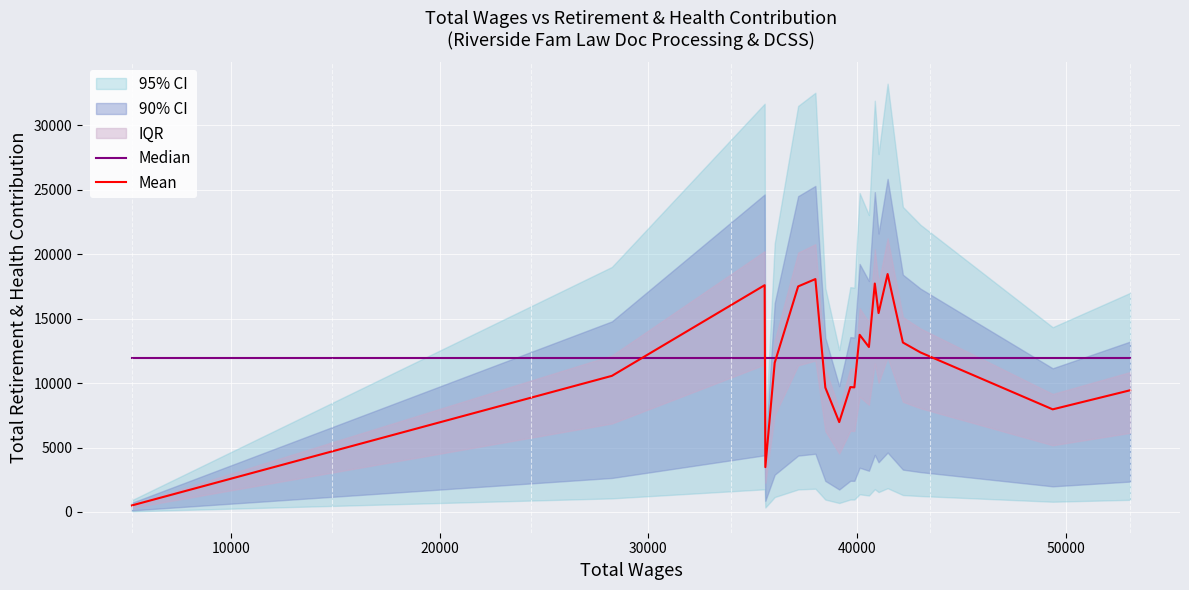

How many times do Median and Mean cross each other?

6